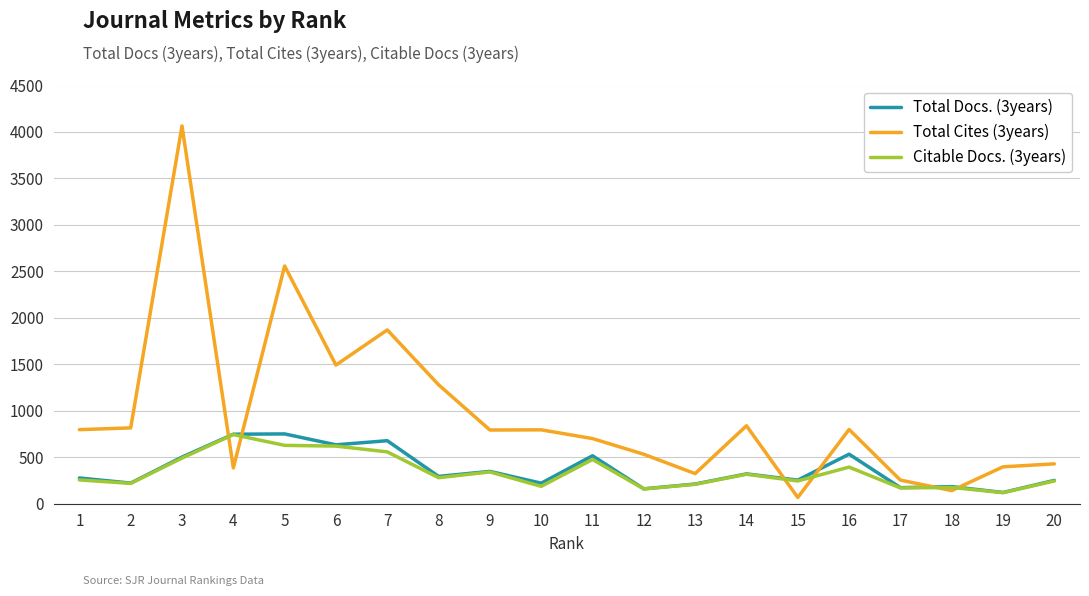

What is the approximate value of Total Cites (3years) at 12?

532